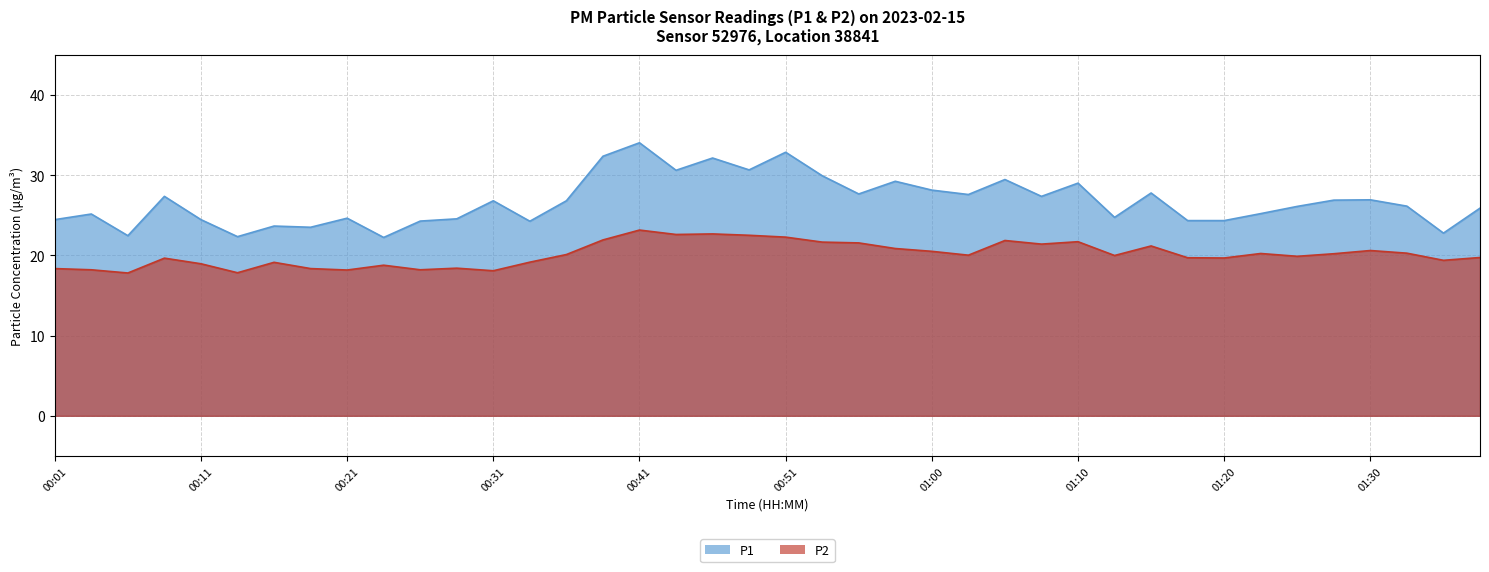

What is the maximum value shown in the chart?

34.0